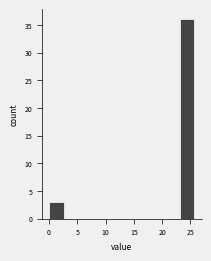

Reading left to right, transcribe this chart: for each bar, give the range it covers on the x-axis and its height. Neither the bar edges nor the heights are printed on the chart, so give them approximately, as read against the axes.

0.0 to 2.5: 3
2.5 to 5.0: 0
5.0 to 7.5: 0
7.5 to 10.5: 0
10.5 to 13.0: 0
13.0 to 15.5: 0
15.5 to 18.0: 0
18.0 to 20.5: 0
20.5 to 23.0: 0
23.0 to 25.5: 36